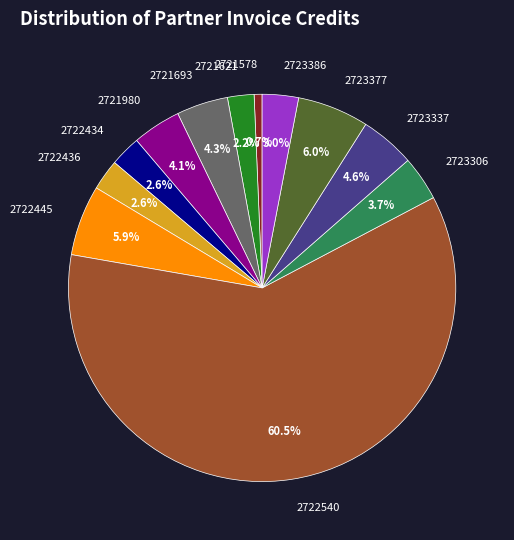

Which category has the smallest portion of the pie?

2721578